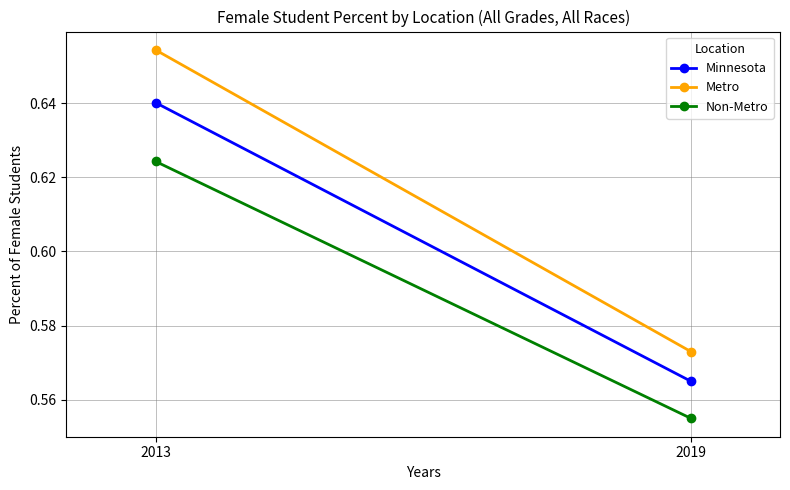

Which label corresponds to the smallest value in the chart?

2019